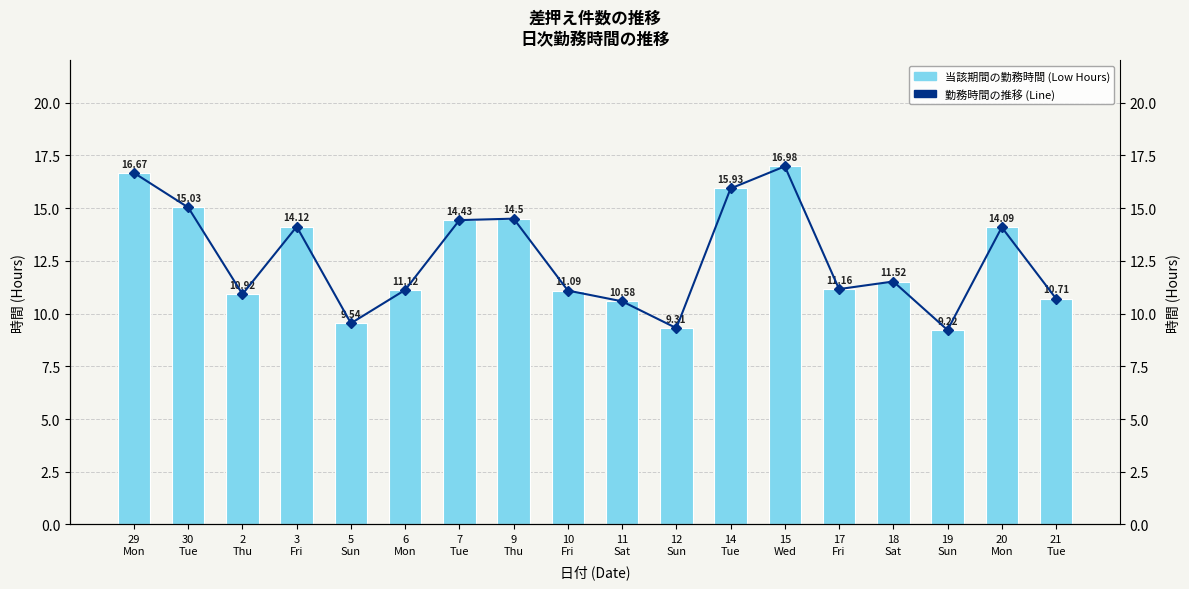

The value of Work Hours (line) at 14
Tue is 15.9. True or false?

True